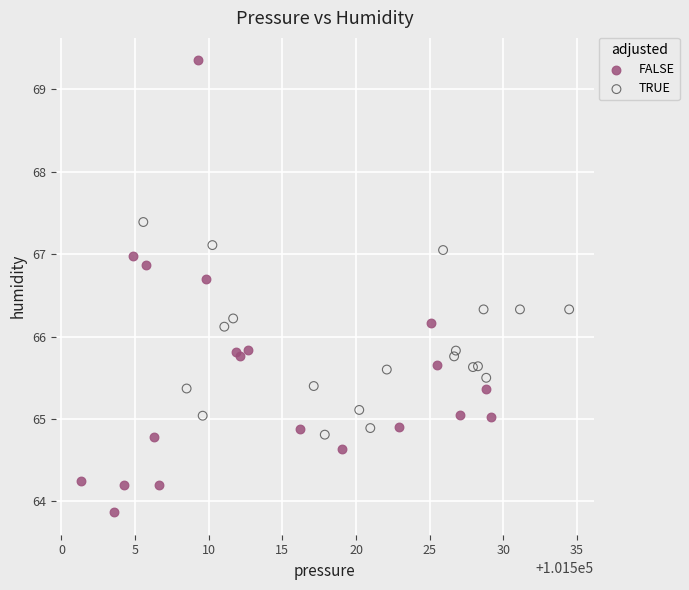

Which series has the widest spread of Y values?

FALSE